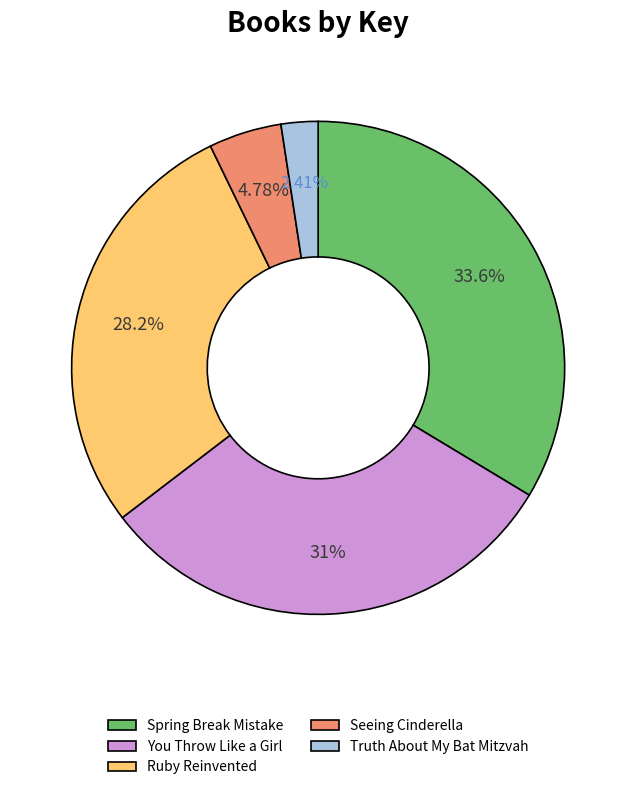

To the nearest percent, what portion does Seeing Cinderella represent?

5%